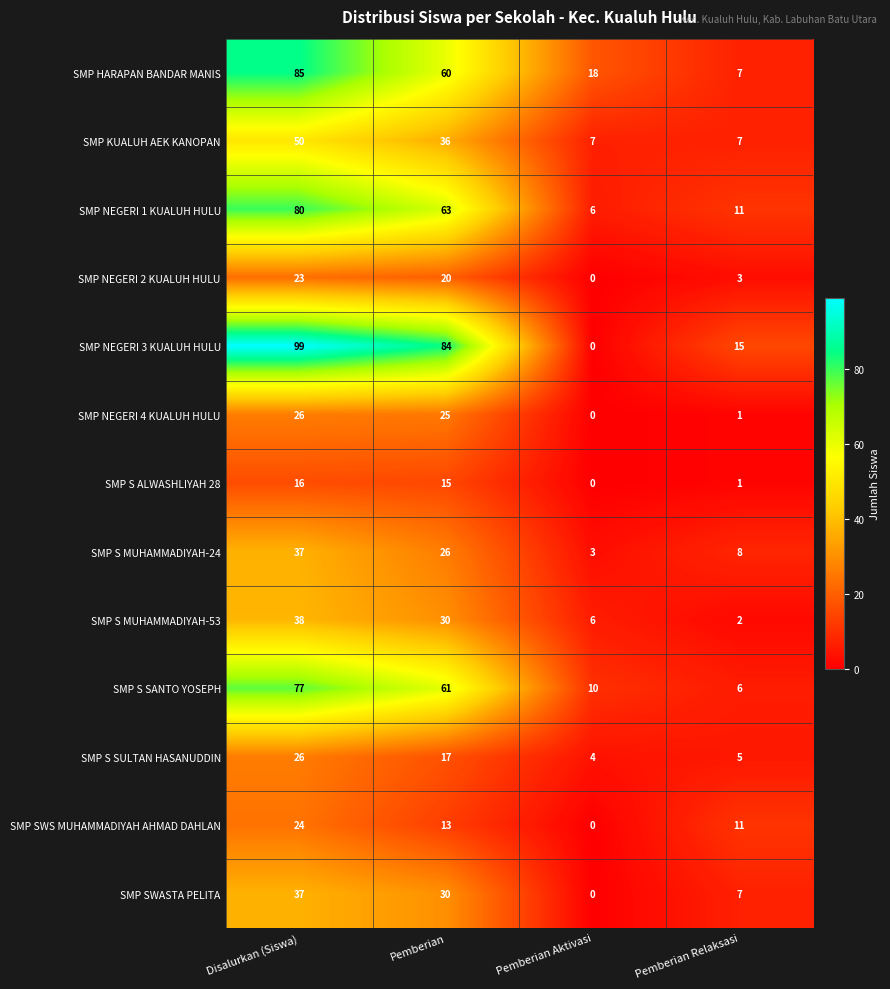

What is the difference between the maximum and minimum values in the SMP SWS MUHAMMADIYAH AHMAD DAHLAN series?

24